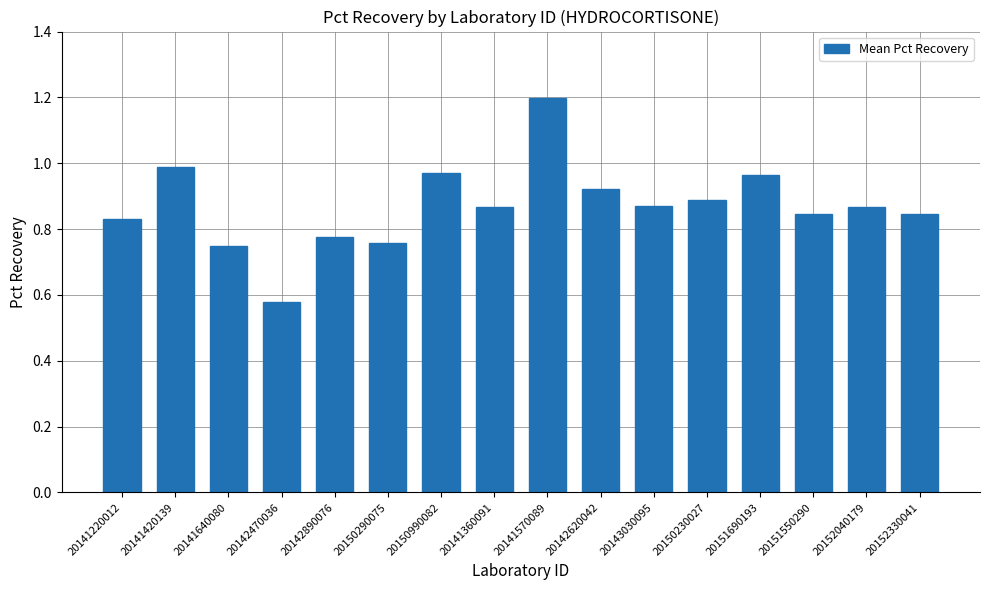

What position from the left is 20142470036?

4